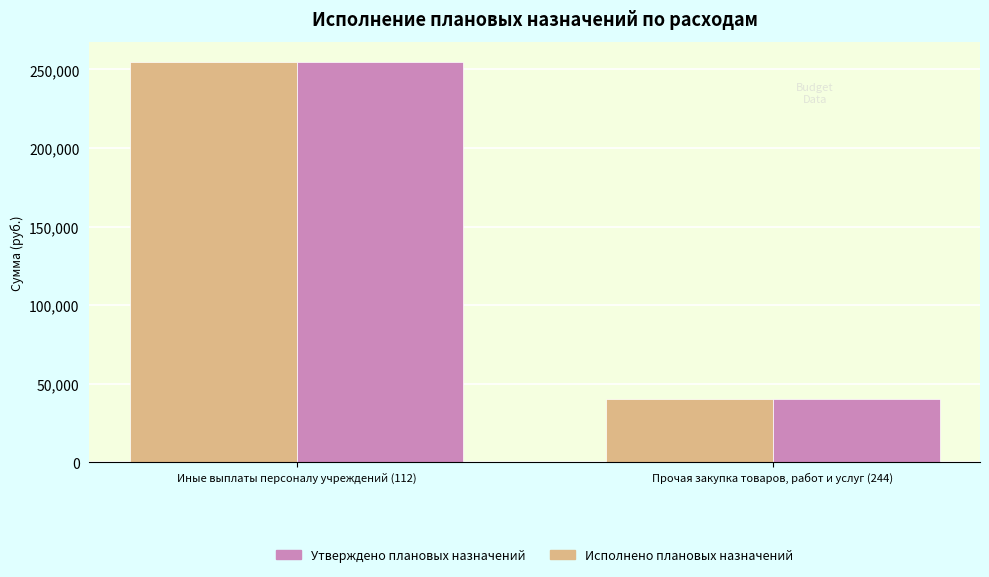

Is it true that Исполнено плановых назначений equals 27133.1 at Прочая закупка товаров, работ и услуг (244)?

False